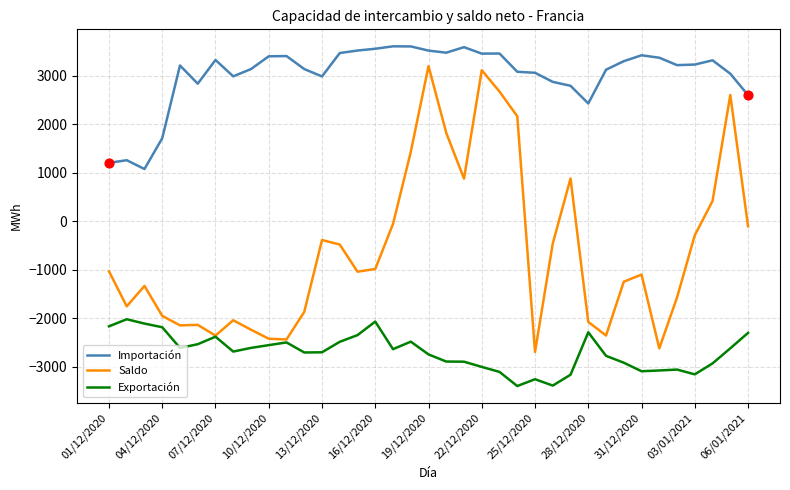

Which series has the largest total across all categories?

Importación